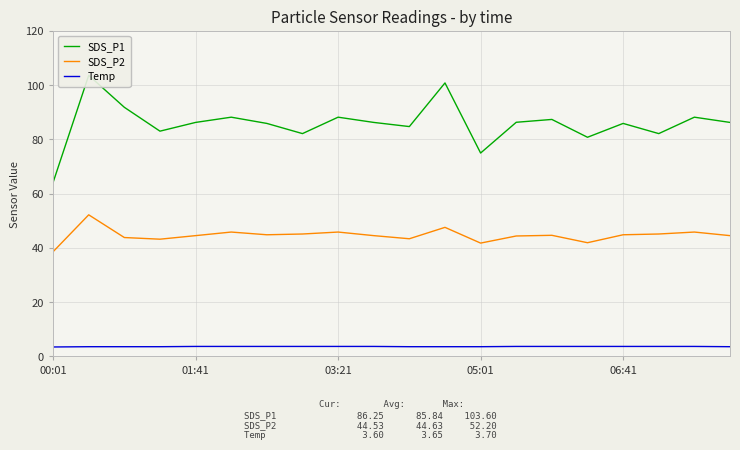

What is the spread (max minus min) of values at 9?

82.5